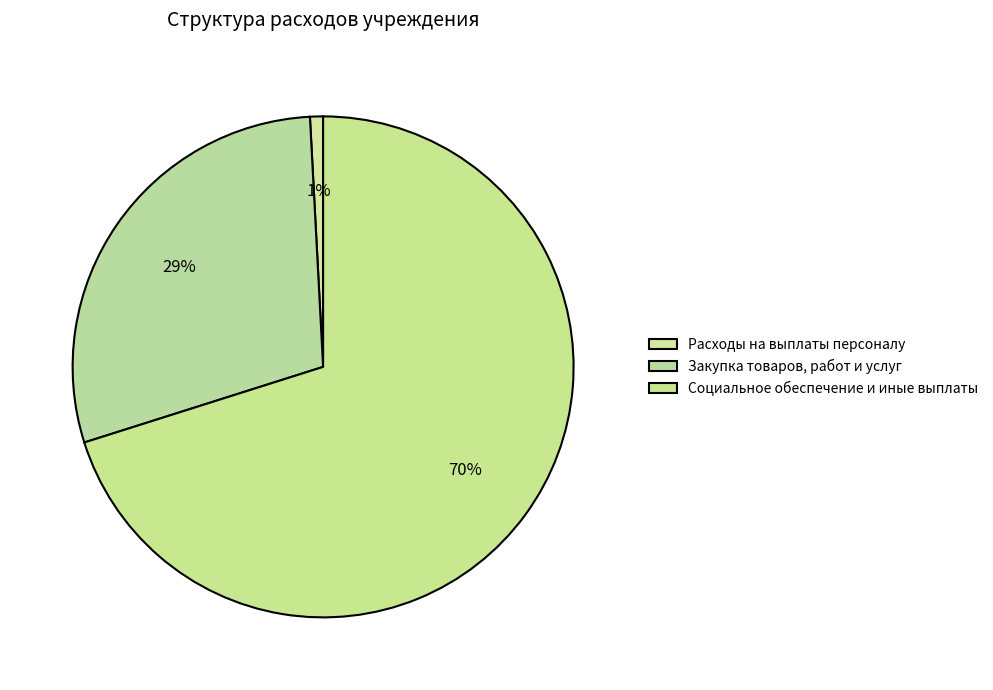

How many slices are in this pie chart?

3